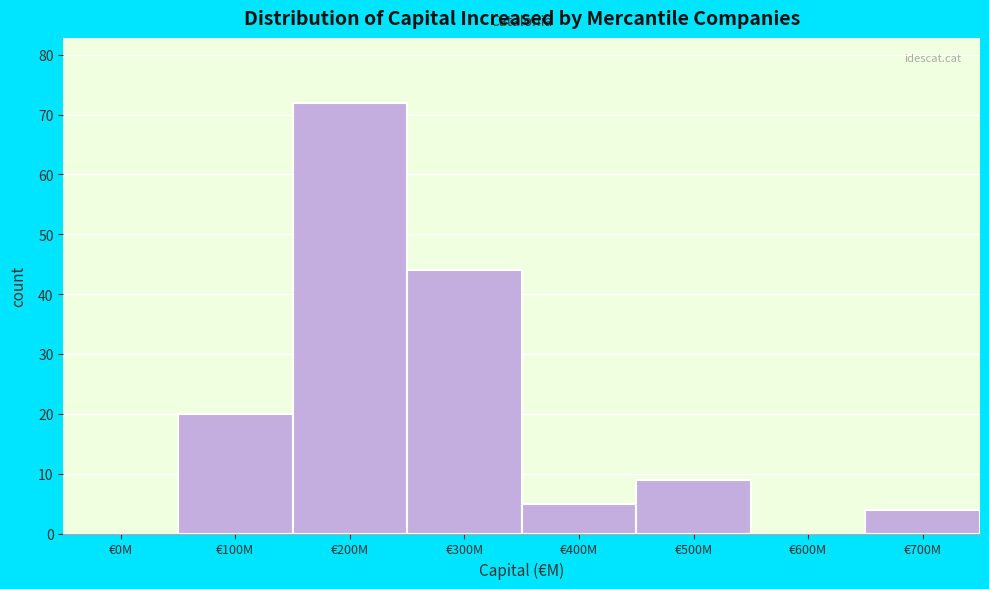

Reading left to right, what are all the values shown in this chart?

€0M=0	€100M=20	€200M=72	€300M=44	€400M=5	€500M=9	€600M=0	€700M=4